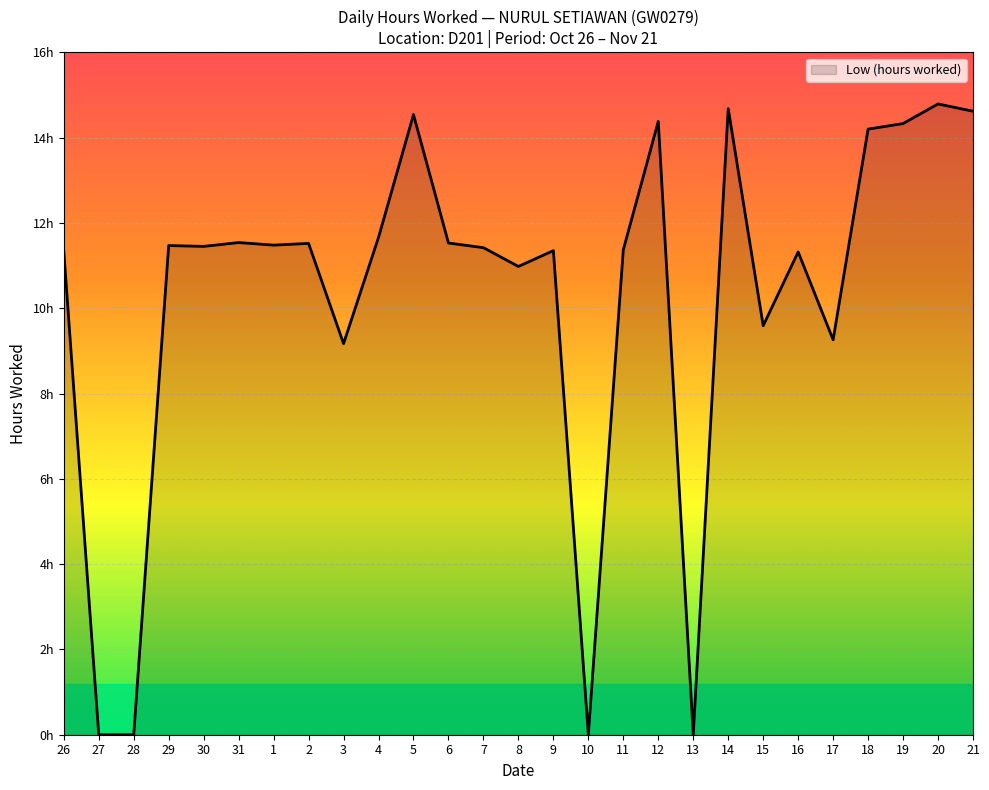

How many interior local peaks (higher than both neighbors) does the data have?

9